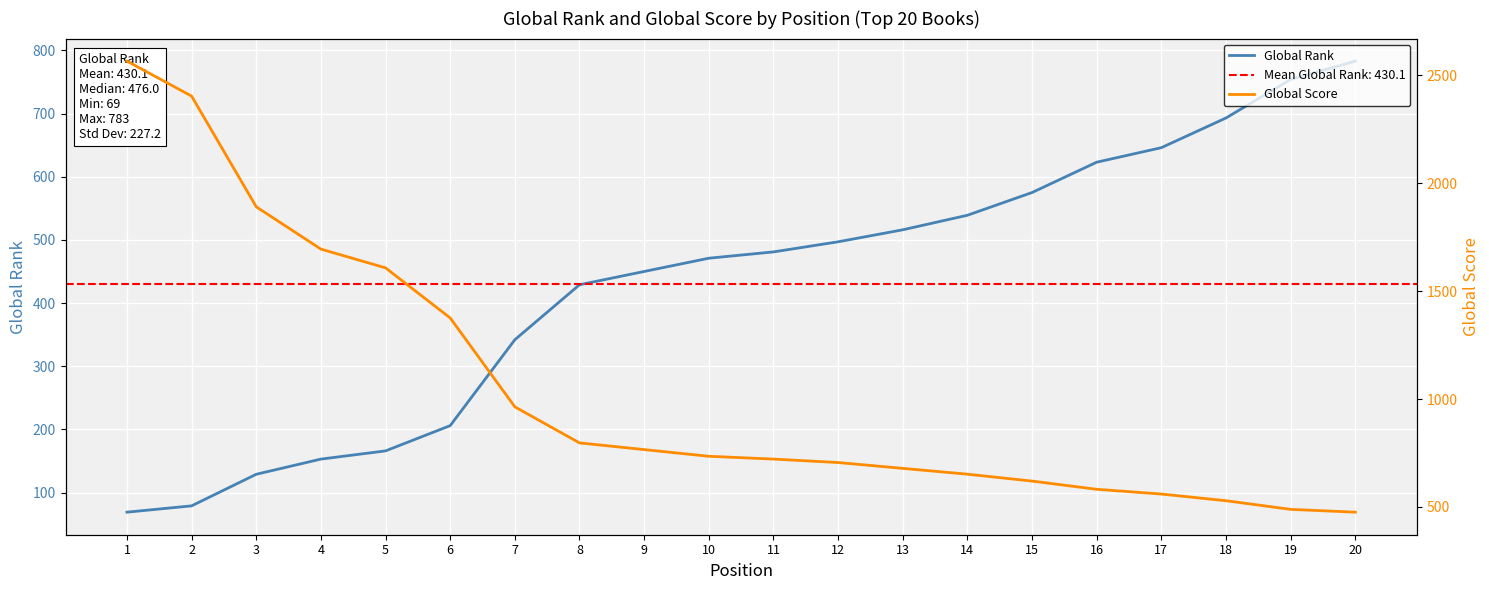

Is the value of Global Score at 4 greater than the value of Global Rank at 12?

Yes